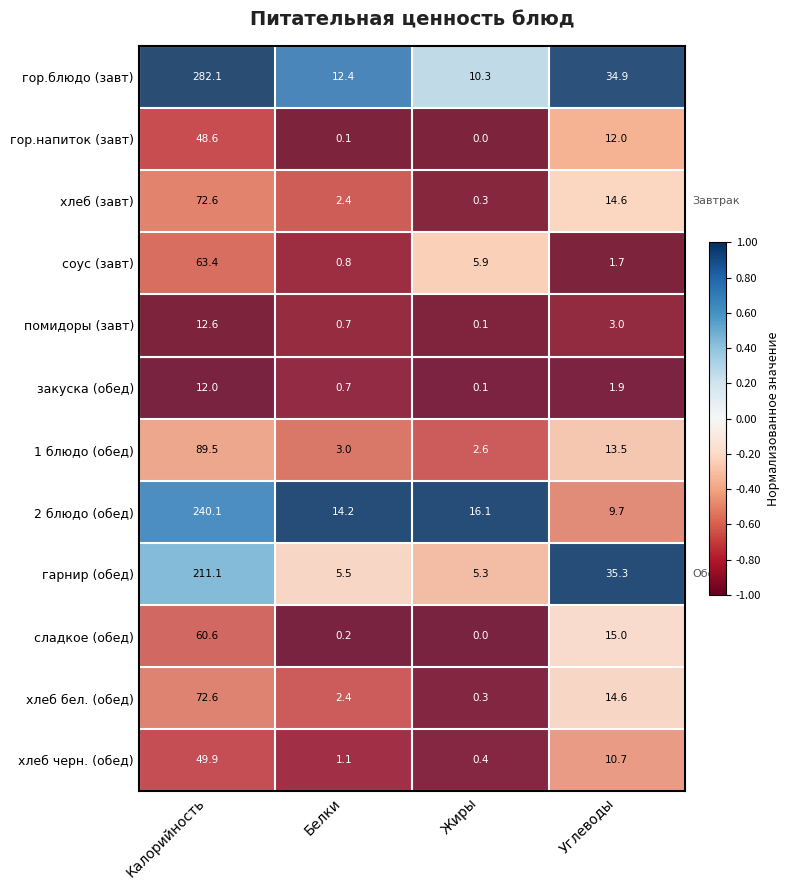

At which category is the sum across all series the highest?

Калорийность